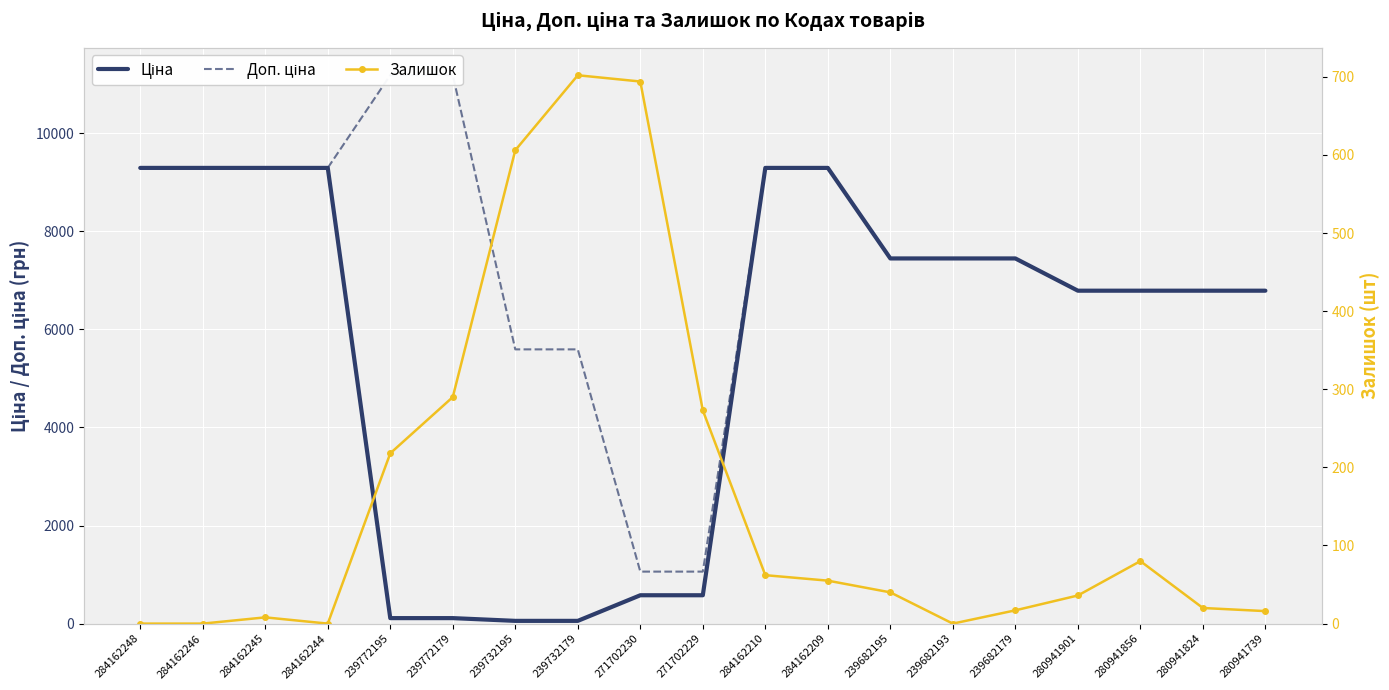

What value does the Ціна series have at 280941901?

6787.1